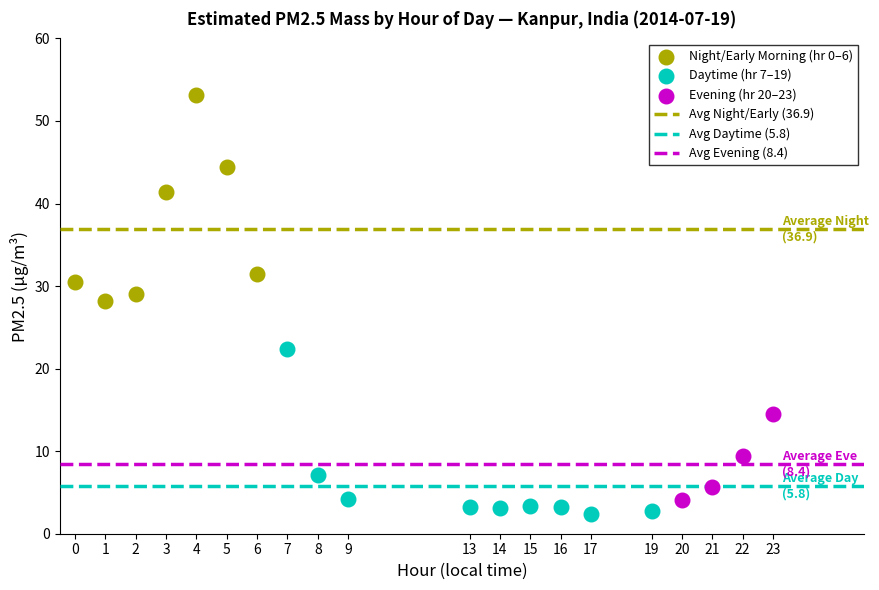

Which series contains the highest Y value?

Night/Early Morning (hr 0–6)